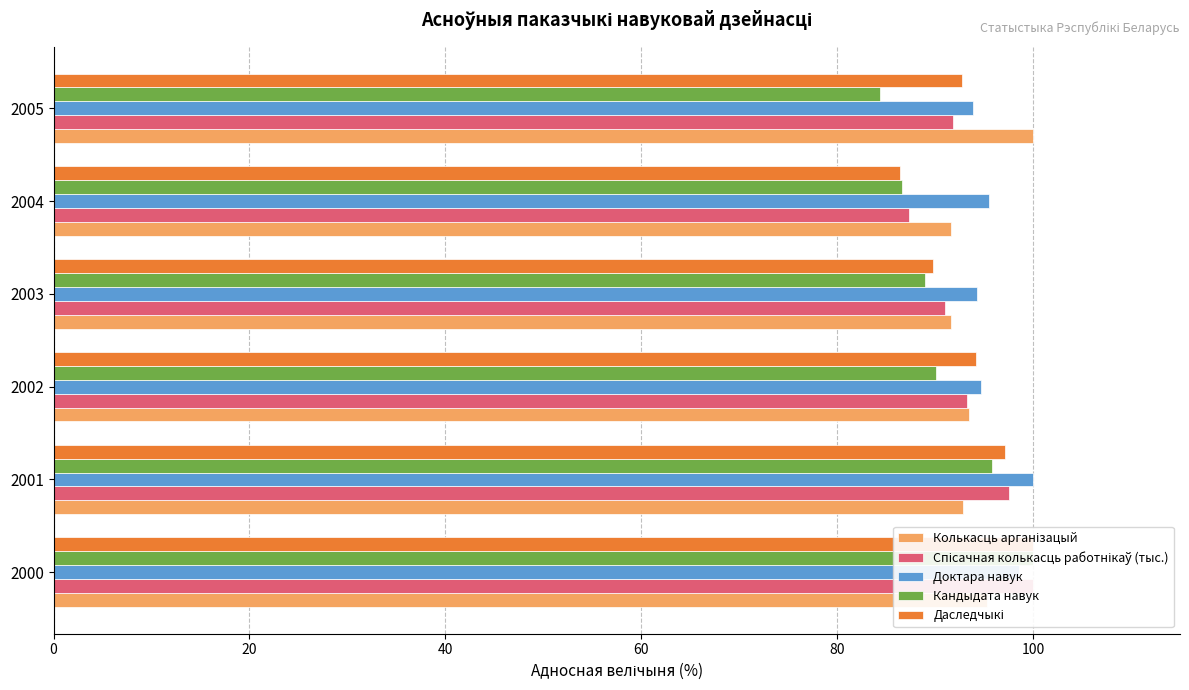

True or false: Доктара навук has a value of 94.7 at 2002.

True